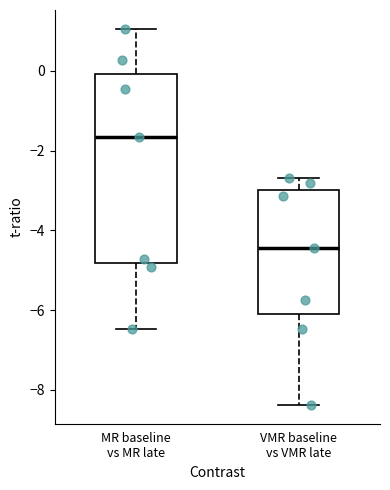

Which box is the tallest, from its lower edge to its upper edge?

MR baseline vs MR late